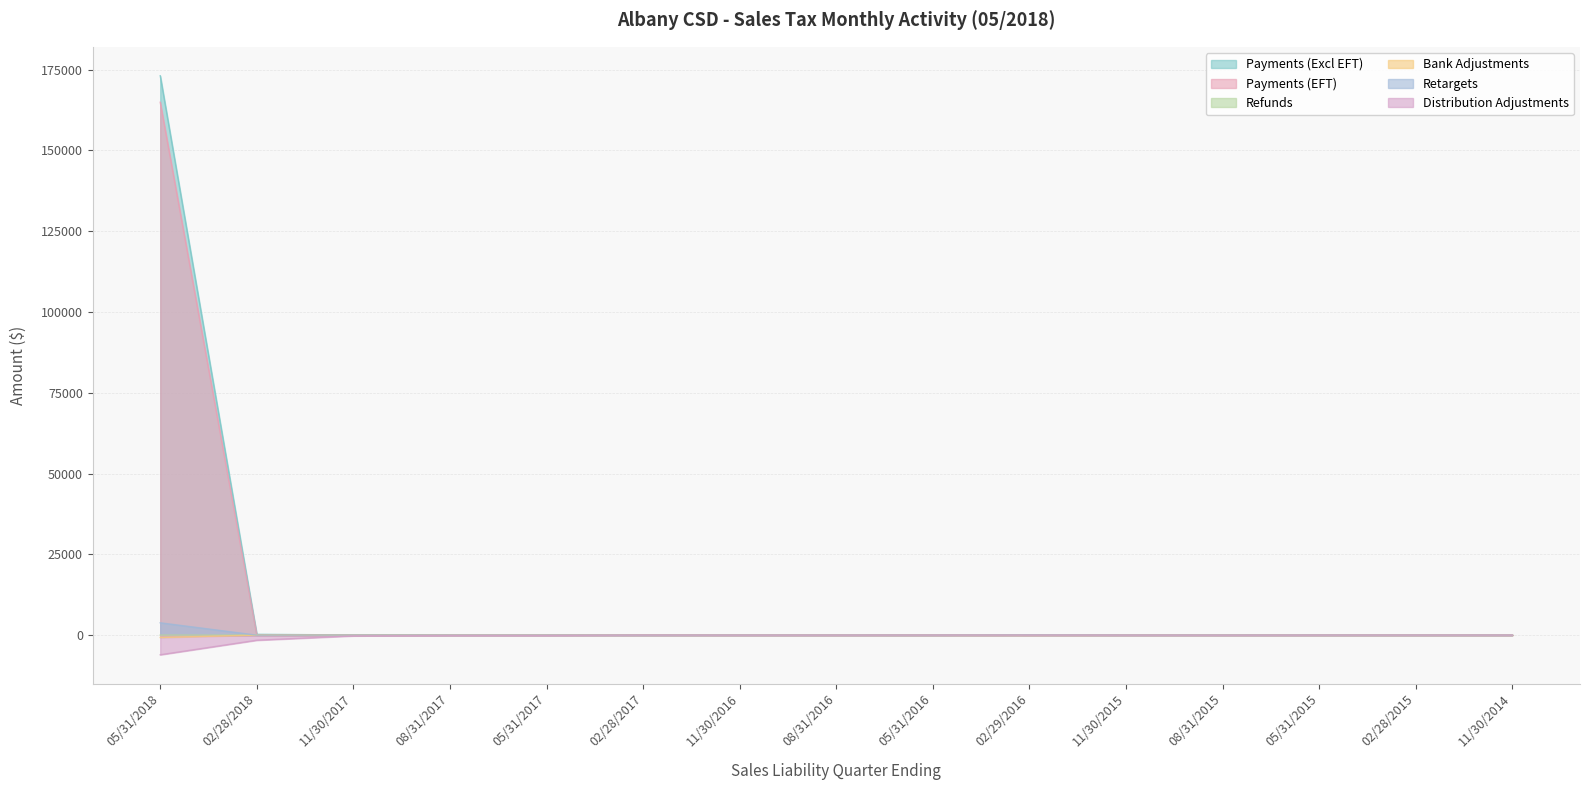

Reading left to right, extract all data points from this chart.

Payments (Excl EFT): 05/31/2018=173083.0	02/28/2018=240.2	11/30/2017=35.7	08/31/2017=10.3	05/31/2017=8.6	02/28/2017=8.6	11/30/2016=10.1	08/31/2016=3.3	05/31/2016=4.6	02/29/2016=4.7	11/30/2015=3.9	08/31/2015=0.3	05/31/2015=0.2	02/28/2015=1.1	11/30/2014=0.1
Payments (EFT): 05/31/2018=164885.0	02/28/2018=1.2	11/30/2017=0.0	08/31/2017=0.0	05/31/2017=0.0	02/28/2017=0.0	11/30/2016=0.0	08/31/2016=0.0	05/31/2016=0.0	02/29/2016=0.0	11/30/2015=0.0	08/31/2015=0.0	05/31/2015=0.0	02/28/2015=0.0	11/30/2014=0.0
Refunds: 05/31/2018=-9.5	02/28/2018=-5.5	11/30/2017=-65.0	08/31/2017=5.9	05/31/2017=1.8	02/28/2017=-3.2	11/30/2016=-6.8	08/31/2016=-0.4	05/31/2016=-0.4	02/29/2016=-1.1	11/30/2015=-0.3	08/31/2015=0.0	05/31/2015=-0.4	02/28/2015=-0.6	11/30/2014=0.0
Bank Adjustments: 05/31/2018=-738.4	02/28/2018=-2.0	11/30/2017=-0.1	08/31/2017=-0.1	05/31/2017=-0.0	02/28/2017=-0.1	11/30/2016=-0.0	08/31/2016=-0.0	05/31/2016=-0.0	02/29/2016=-0.0	11/30/2015=-0.0	08/31/2015=-0.0	05/31/2015=-0.0	02/28/2015=0.0	11/30/2014=0.0
Retargets: 05/31/2018=3804.8	02/28/2018=-18.4	11/30/2017=7.0	08/31/2017=2.0	05/31/2017=3.0	02/28/2017=-19.2	11/30/2016=0.0	08/31/2016=0.4	05/31/2016=0.2	02/29/2016=45.0	11/30/2015=0.1	08/31/2015=0.1	05/31/2015=0.4	02/28/2015=0.2	11/30/2014=0.0
Distribution Adjustments: 05/31/2018=-6086.1	02/28/2018=-1589.1	11/30/2017=-241.1	08/31/2017=-106.3	05/31/2017=-103.7	02/28/2017=17.6	11/30/2016=-12.0	08/31/2016=-7.2	05/31/2016=8.2	02/29/2016=-9.3	11/30/2015=-3.2	08/31/2015=-19.2	05/31/2015=1.1	02/28/2015=7.9	11/30/2014=0.5